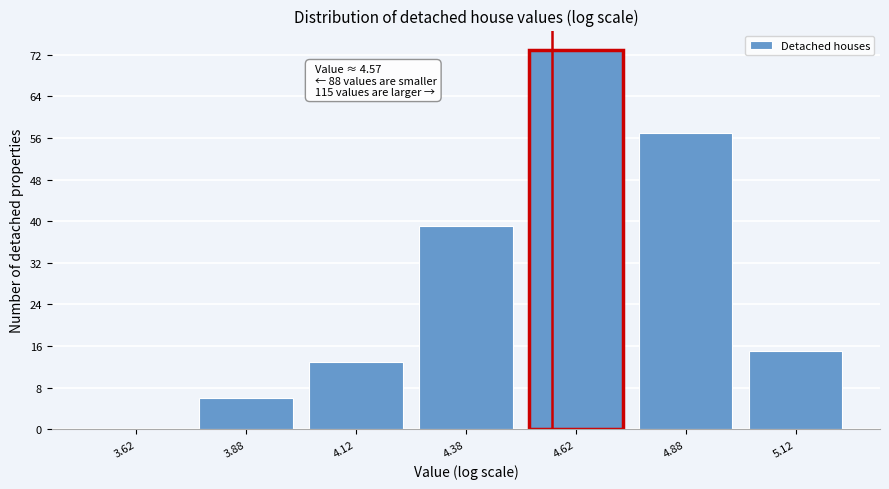

Which range on the x-axis has the tallest bar?

4.50 to 4.75